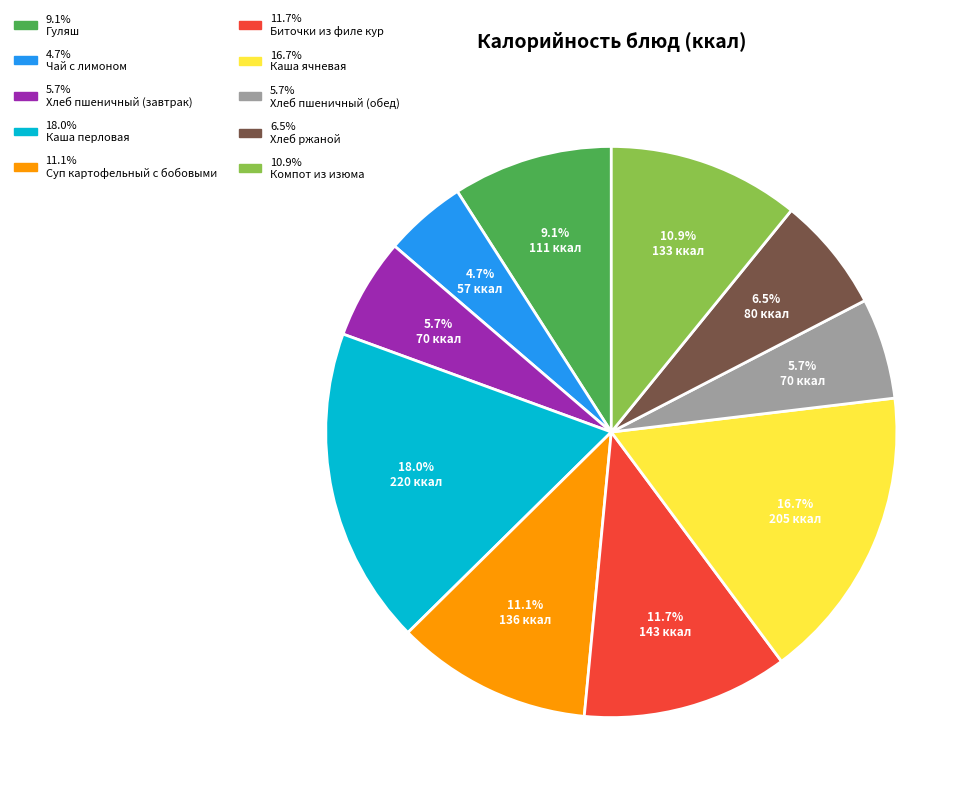

Is there a majority slice in this chart?

No